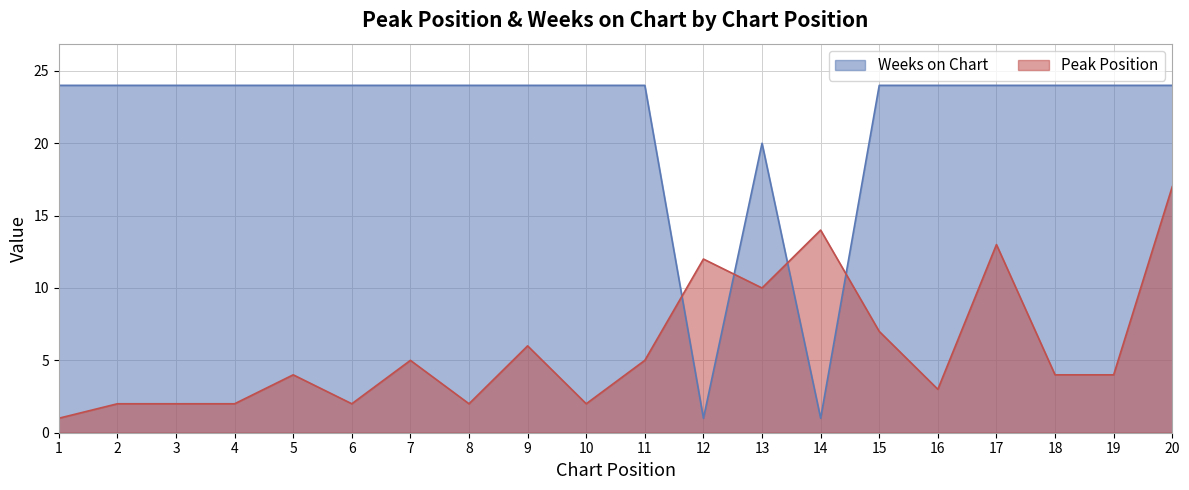

How many data points in Weeks on Chart are less than 24?

3